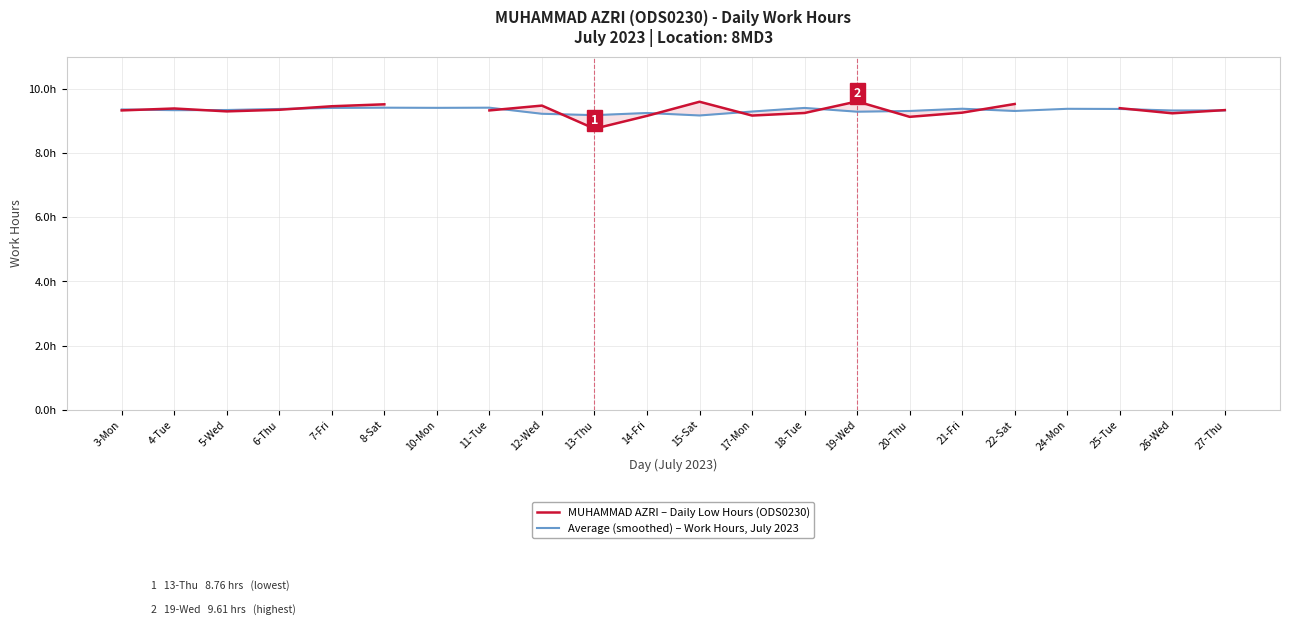

What value does the MUHAMMAD AZRI – Daily Low Hours (ODS0230) series have at 17-Mon?

9.2